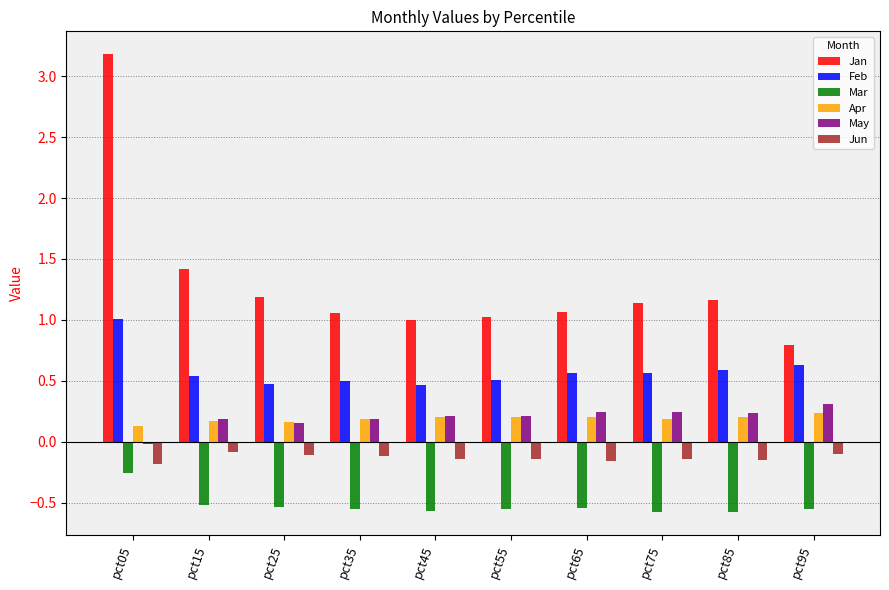

Between pct85 and pct95, which is larger?

pct85